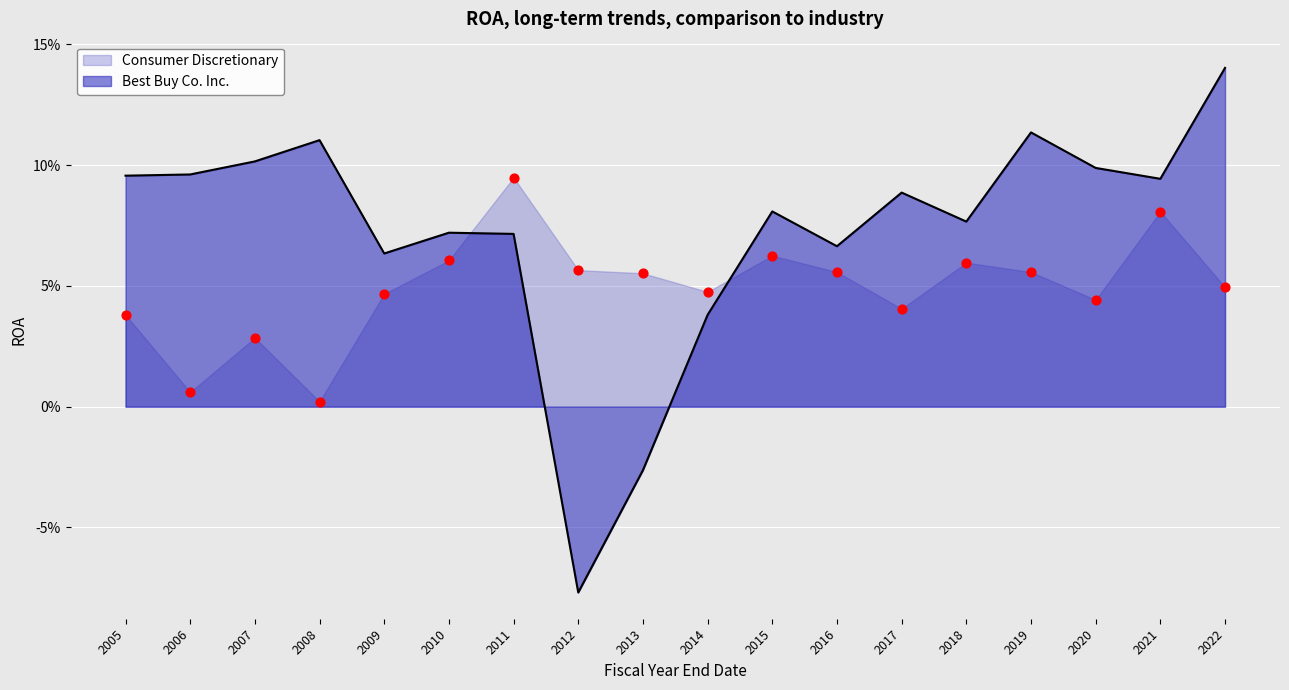

What are all the series names shown in the legend?

Best Buy Co. Inc., Consumer Discretionary